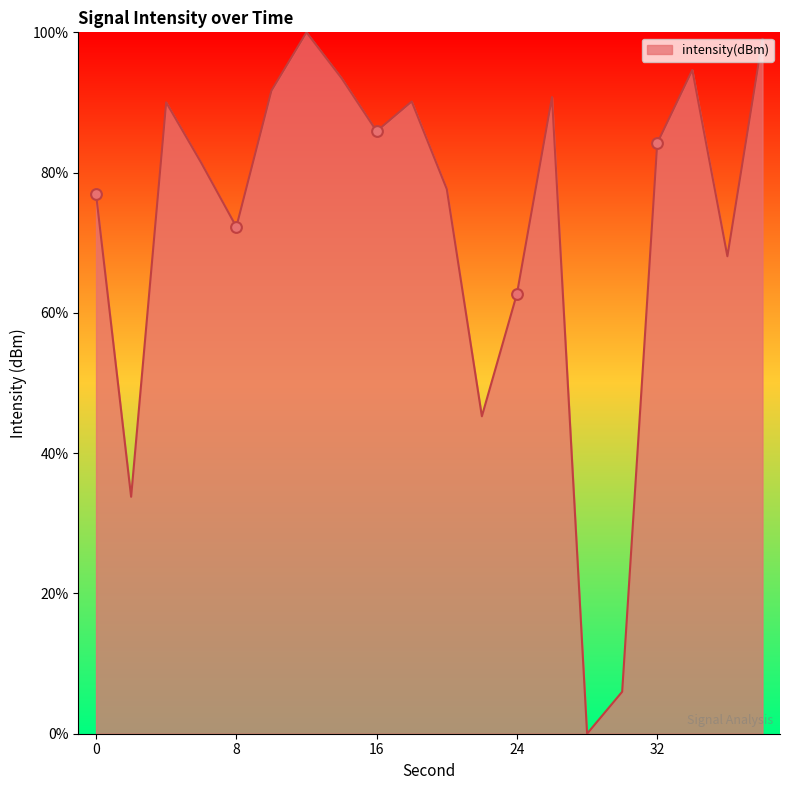

What is the maximum value shown in the chart?

100.0